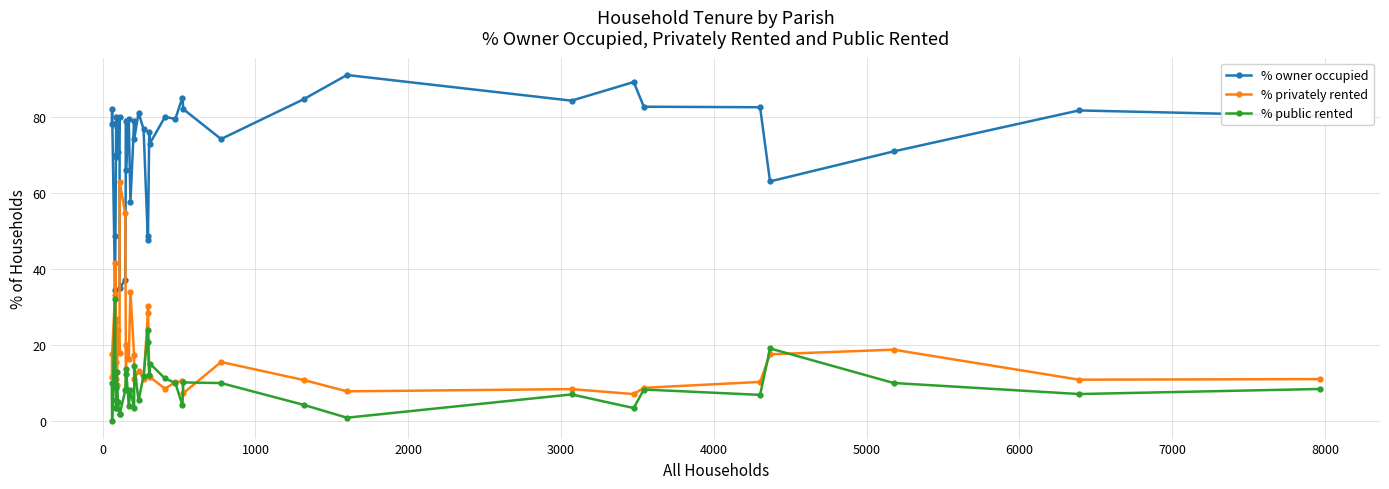

Reading left to right, list all the values displayed in this chart.

% owner occupied: 78.3	82.3	34.6	48.8	70.1	78.7	69.7	80.0	77.4	71.0	80.2	35.1	37.2	79.1	66.2	79.5	57.7	79.1	74.4	81.3	76.9	47.6	48.8	76.1	73.1	80.2	79.6	85.2	82.2	74.3	84.8	91.2	84.4	89.3	82.8	82.7	63.2	71.1	81.8	80.4
% privately rented: 11.7	17.7	33.3	41.7	26.4	15.7	27.0	11.1	9.7	24.0	18.0	63.1	54.7	8.5	20.1	16.4	34.1	17.5	11.1	13.2	11.2	28.4	30.3	11.8	11.7	8.6	10.3	10.5	7.4	15.6	10.9	7.9	8.5	7.2	8.8	10.4	17.6	18.9	10.9	11.1
% public rented: 10.0	0.0	32.1	9.5	3.5	5.6	3.4	8.9	12.9	5.0	1.8	1.8	8.1	12.4	13.6	4.1	8.2	3.4	14.5	5.5	11.9	24.0	20.9	12.1	15.2	11.3	10.1	4.2	10.2	10.1	4.3	0.9	7.1	3.5	8.4	7.0	19.2	10.1	7.2	8.5